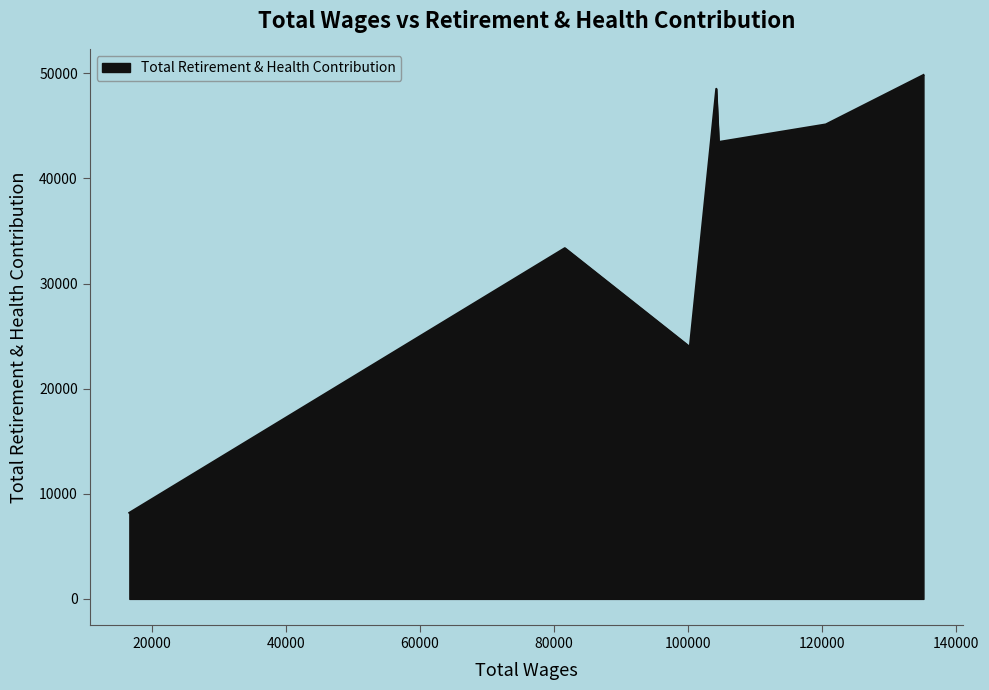

What is the difference between the maximum and minimum values?

41651